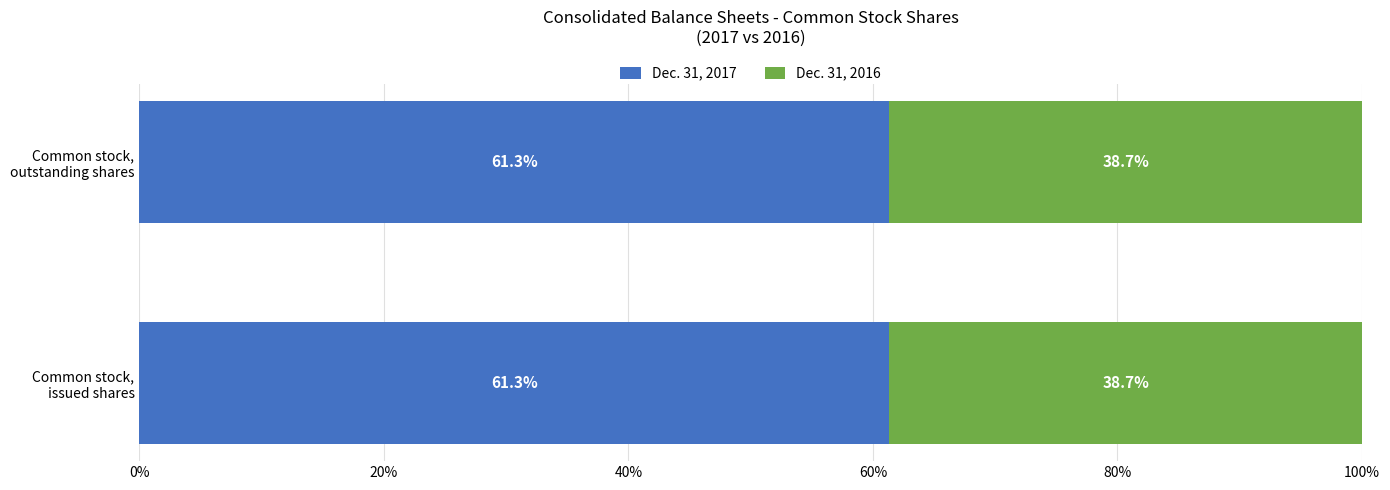

What is the lowest value of the Dec. 31, 2017 series?

61.3